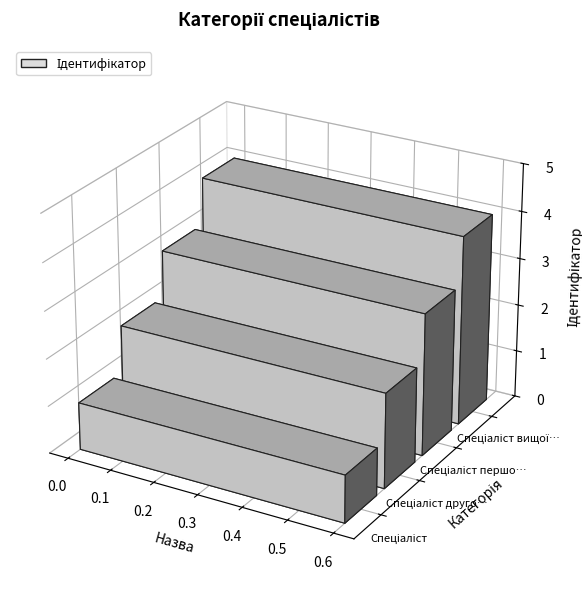

The value at Спеціаліст першої категорії is 4. True or false?

False